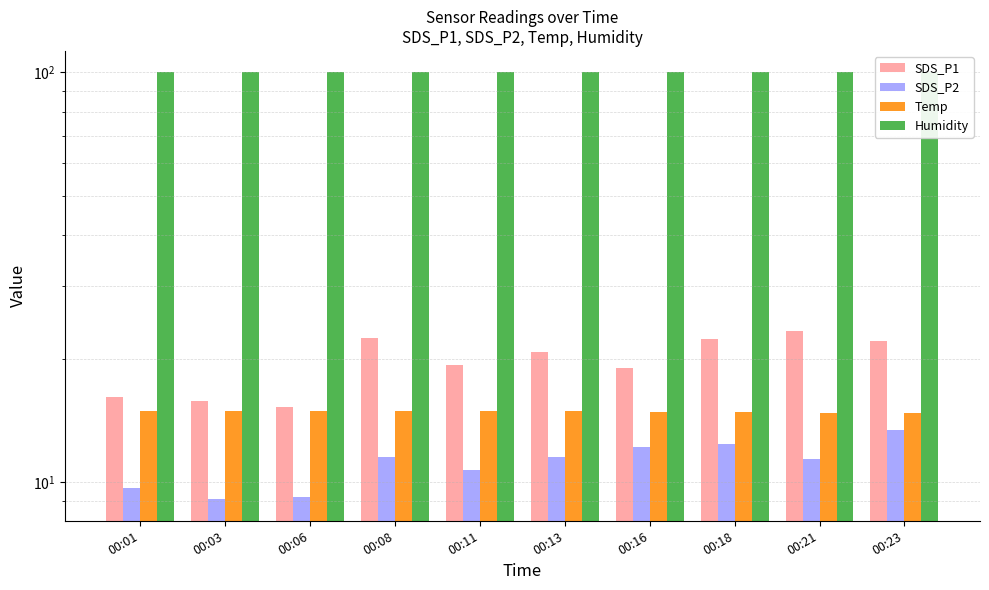

The Humidity series shows 99.9 at 00:16. True or false?

True